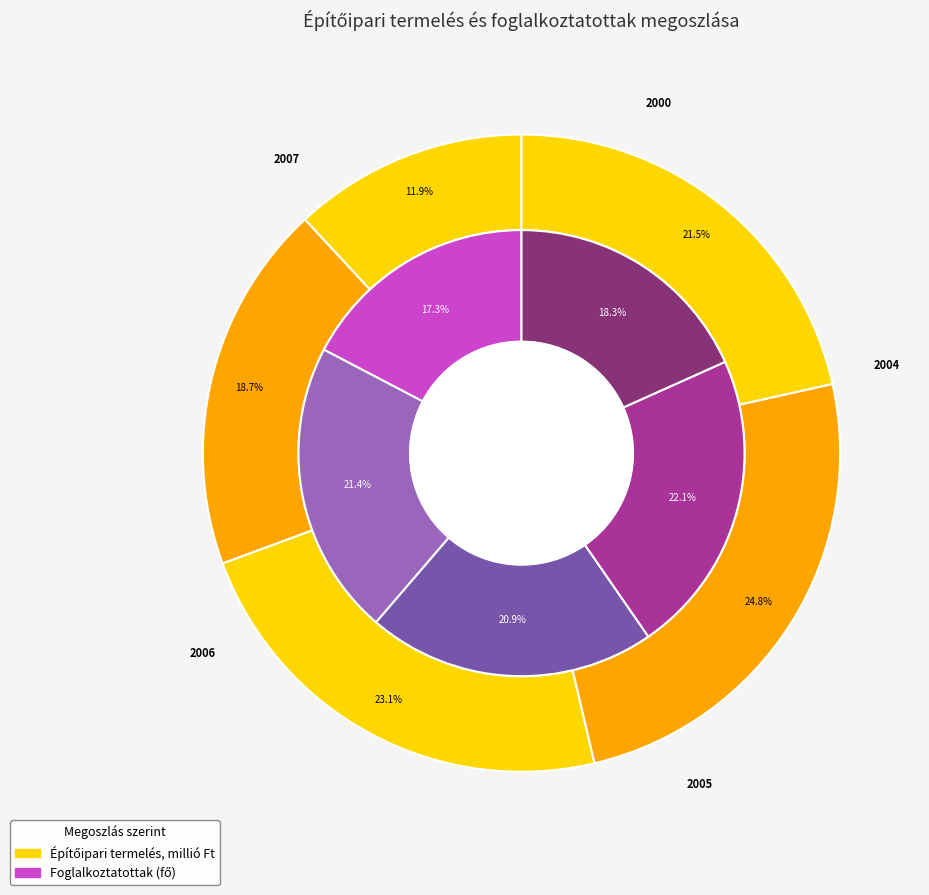

True or false: 2004 accounts for 16% of the total.

False